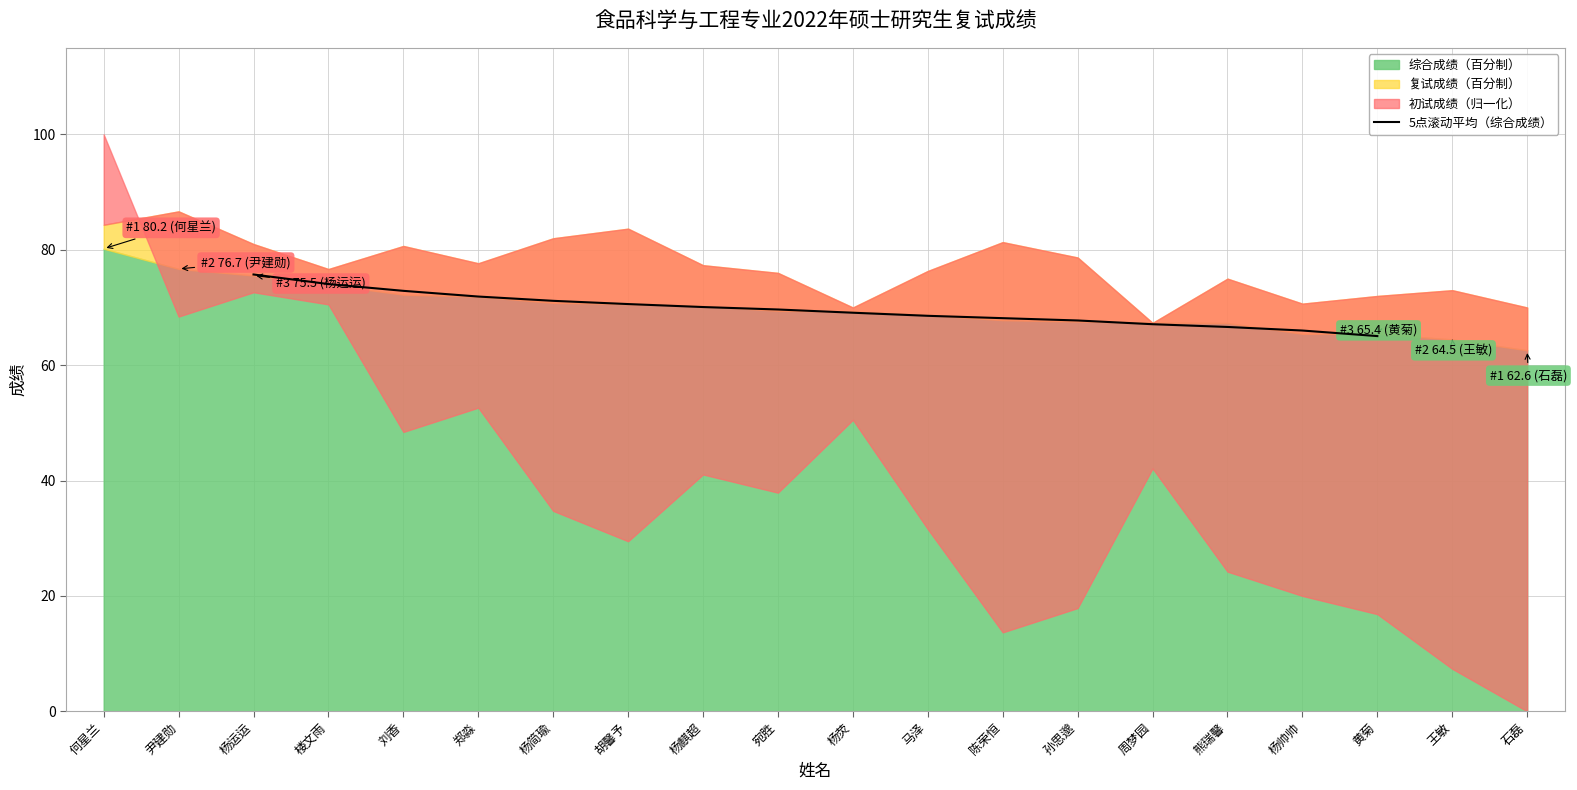

What is the lowest value of the 5点滚动平均（综合成绩） series?

65.0